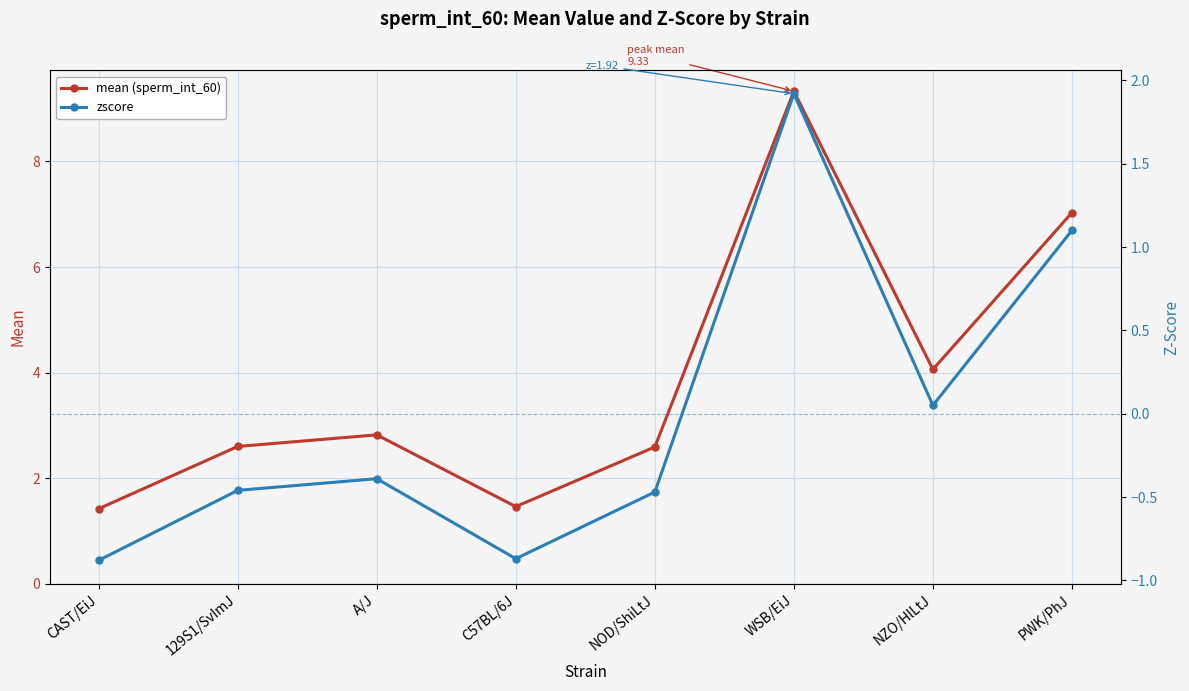

Which has a higher value, CAST/EiJ or NOD/ShiLtJ?

NOD/ShiLtJ